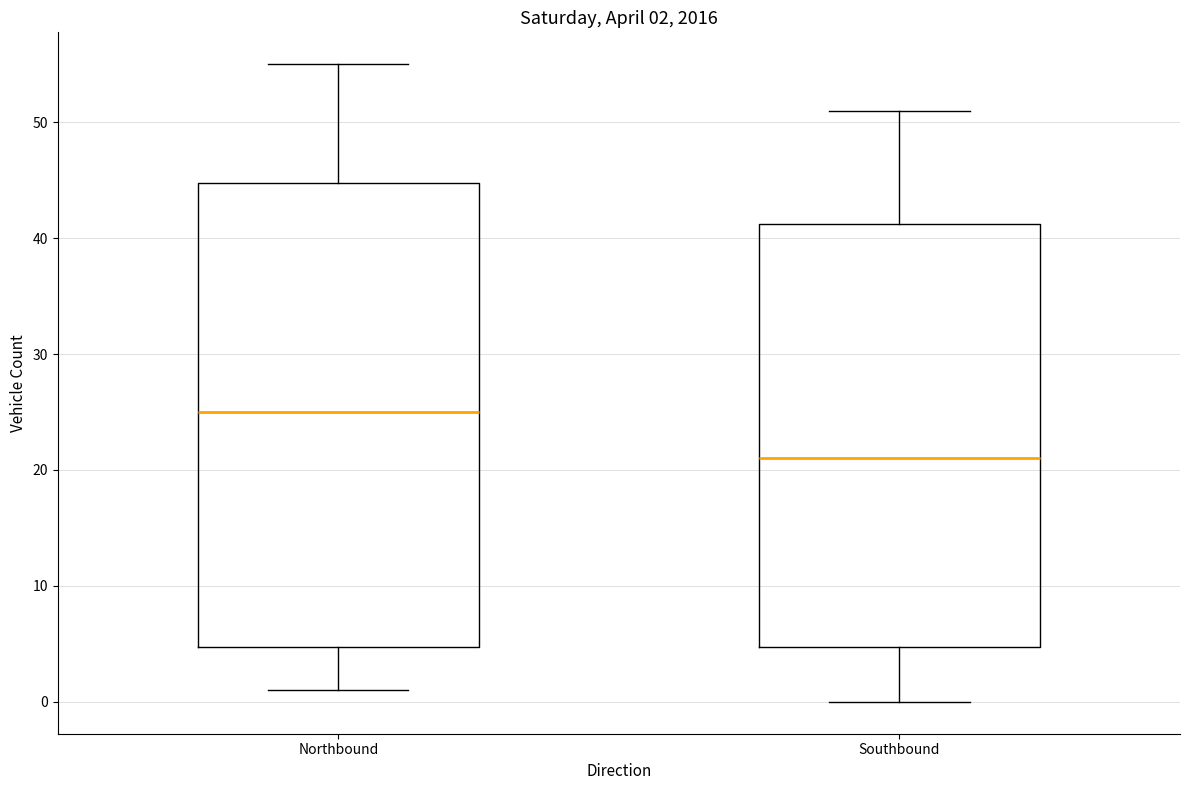

Comparing the boxes themselves (not the whiskers), which one is the tallest?

Northbound